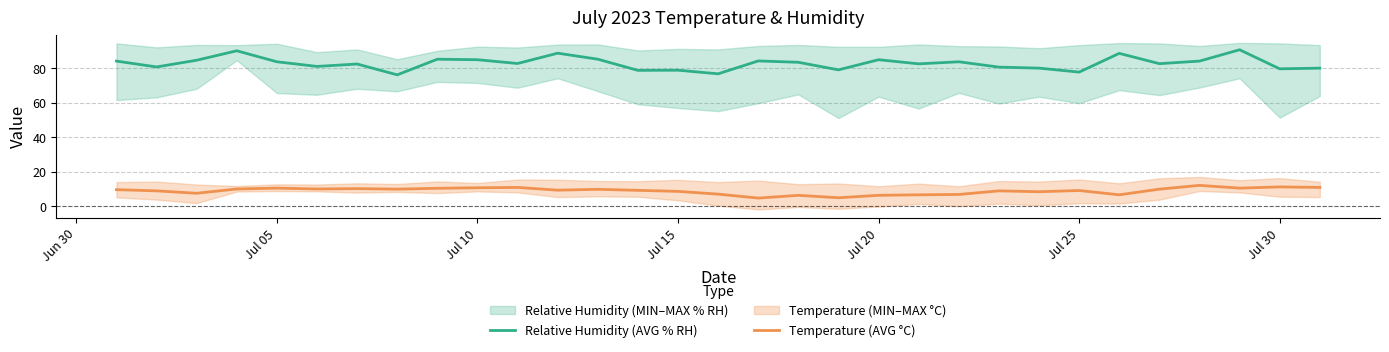

What is the minimum value shown in the chart?

4.6